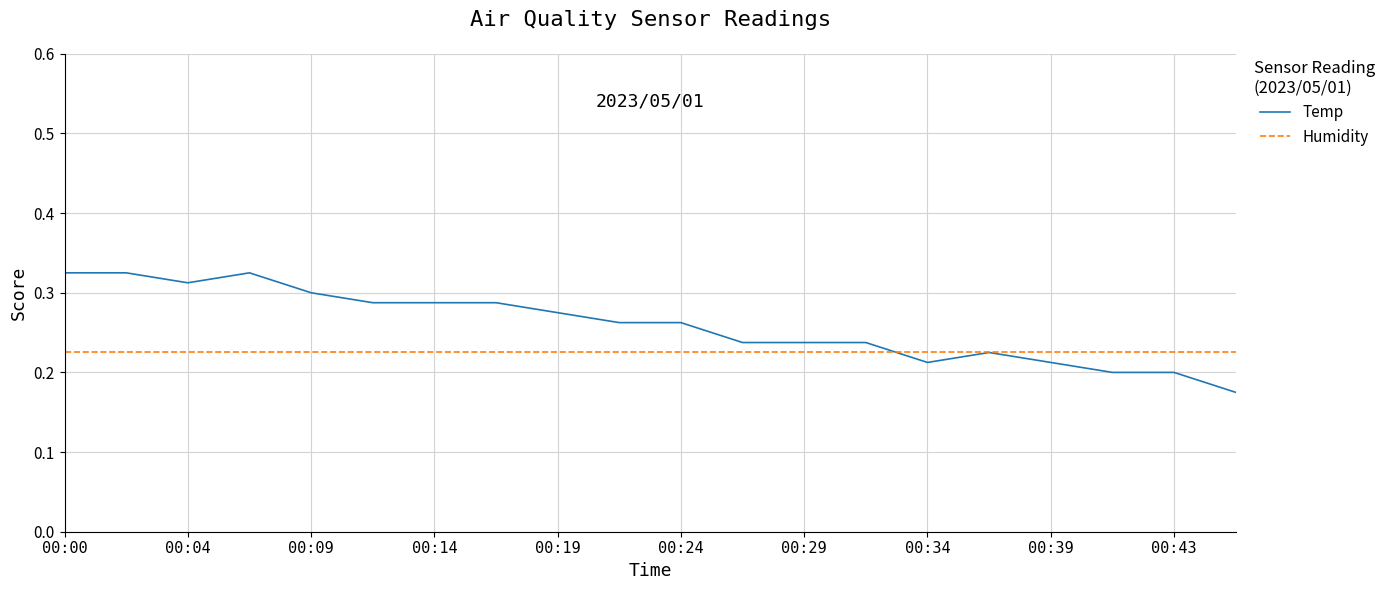

Which series has the largest range (max minus min)?

Temp